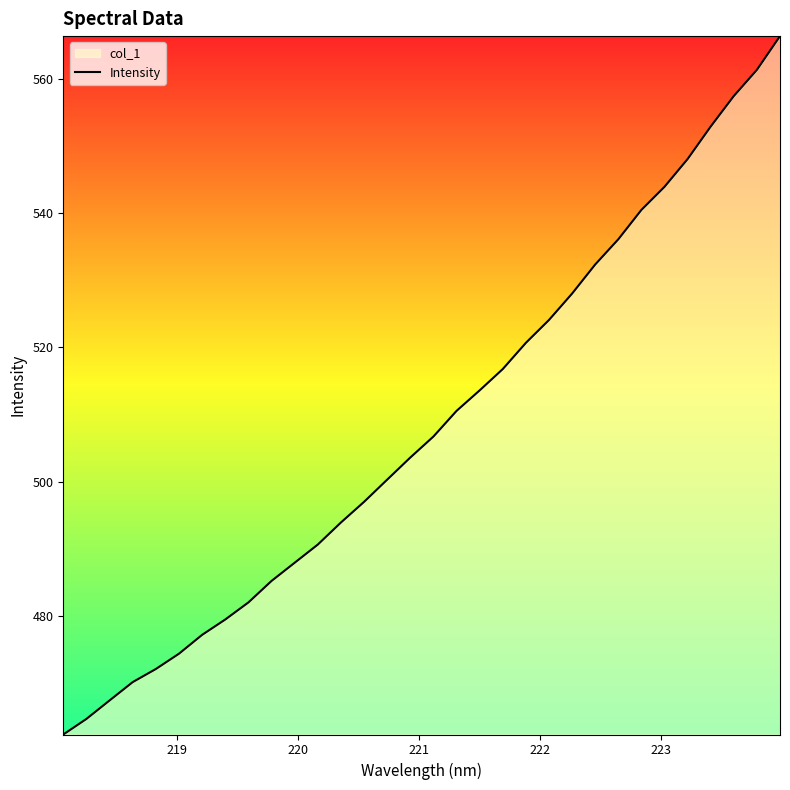

What is the minimum value shown in the chart?

462.4